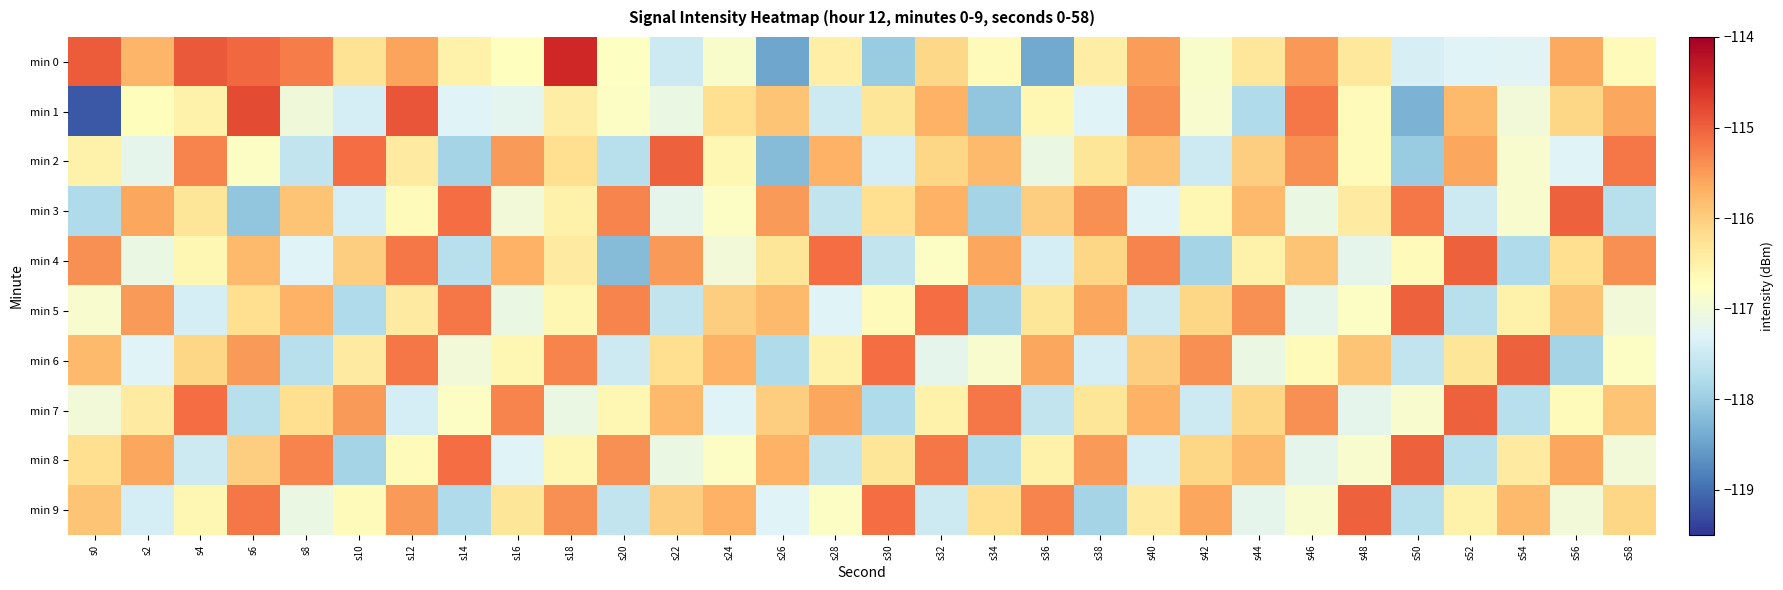

Reading right to left, extract all data points from this chart.

min 0: s58=-116.7	s56=-115.6	s54=-117.3	s52=-117.3	s50=-117.4	s48=-116.4	s46=-115.5	s44=-116.3	s42=-116.9	s40=-115.5	s38=-116.4	s36=-118.4	s34=-116.7	s32=-116.1	s30=-118.0	s28=-116.5	s26=-118.5	s24=-116.9	s22=-117.5	s20=-116.8	s18=-114.5	s16=-116.7	s14=-116.5	s12=-115.6	s10=-116.3	s8=-115.2	s6=-115.1	s4=-114.9	s2=-115.7	s0=-114.9
min 1: s58=-115.6	s56=-116.1	s54=-117.0	s52=-115.8	s50=-118.3	s48=-116.7	s46=-115.2	s44=-117.8	s42=-116.9	s40=-115.4	s38=-117.3	s36=-116.6	s34=-118.1	s32=-115.7	s30=-116.3	s28=-117.5	s26=-115.9	s24=-116.2	s22=-117.1	s20=-116.8	s18=-116.4	s16=-117.2	s14=-117.3	s12=-114.9	s10=-117.4	s8=-117.0	s6=-114.8	s4=-116.5	s2=-116.7	s0=-119.2
min 2: s58=-115.2	s56=-117.3	s54=-116.9	s52=-115.6	s50=-118.0	s48=-116.7	s46=-115.4	s44=-116.0	s42=-117.5	s40=-115.9	s38=-116.3	s36=-117.1	s34=-115.8	s32=-116.1	s30=-117.4	s28=-115.7	s26=-118.2	s24=-116.6	s22=-115.0	s20=-117.7	s18=-116.2	s16=-115.5	s14=-117.9	s12=-116.4	s10=-115.1	s8=-117.6	s6=-116.8	s4=-115.3	s2=-117.2	s0=-116.5
min 3: s58=-117.7	s56=-115.0	s54=-116.9	s52=-117.5	s50=-115.2	s48=-116.4	s46=-117.1	s44=-115.8	s42=-116.6	s40=-117.3	s38=-115.4	s36=-116.0	s34=-117.9	s32=-115.7	s30=-116.2	s28=-117.6	s26=-115.5	s24=-116.8	s22=-117.2	s20=-115.3	s18=-116.5	s16=-117.0	s14=-115.1	s12=-116.7	s10=-117.4	s8=-115.9	s6=-118.1	s4=-116.3	s2=-115.6	s0=-117.8
min 4: s58=-115.4	s56=-116.2	s54=-117.8	s52=-115.0	s50=-116.7	s48=-117.2	s46=-115.9	s44=-116.5	s42=-117.9	s40=-115.3	s38=-116.1	s36=-117.4	s34=-115.6	s32=-116.8	s30=-117.6	s28=-115.1	s26=-116.3	s24=-117.0	s22=-115.5	s20=-118.2	s18=-116.4	s16=-115.7	s14=-117.7	s12=-115.2	s10=-116.0	s8=-117.3	s6=-115.8	s4=-116.6	s2=-117.1	s0=-115.4
min 5: s58=-117.0	s56=-115.9	s54=-116.5	s52=-117.7	s50=-115.0	s48=-116.8	s46=-117.2	s44=-115.4	s42=-116.1	s40=-117.5	s38=-115.6	s36=-116.3	s34=-117.9	s32=-115.1	s30=-116.7	s28=-117.3	s26=-115.8	s24=-116.0	s22=-117.6	s20=-115.3	s18=-116.6	s16=-117.1	s14=-115.2	s12=-116.4	s10=-117.8	s8=-115.7	s6=-116.2	s4=-117.4	s2=-115.5	s0=-116.9
min 6: s58=-116.8	s56=-117.9	s54=-115.0	s52=-116.3	s50=-117.6	s48=-115.9	s46=-116.7	s44=-117.1	s42=-115.4	s40=-116.0	s38=-117.4	s36=-115.6	s34=-116.9	s32=-117.2	s30=-115.1	s28=-116.5	s26=-117.8	s24=-115.7	s22=-116.2	s20=-117.5	s18=-115.3	s16=-116.6	s14=-117.0	s12=-115.2	s10=-116.4	s8=-117.7	s6=-115.5	s4=-116.1	s2=-117.3	s0=-115.8
min 7: s58=-115.9	s56=-116.7	s54=-117.7	s52=-115.0	s50=-116.9	s48=-117.2	s46=-115.4	s44=-116.1	s42=-117.5	s40=-115.7	s38=-116.3	s36=-117.6	s34=-115.2	s32=-116.5	s30=-117.8	s28=-115.6	s26=-116.0	s24=-117.3	s22=-115.8	s20=-116.6	s18=-117.1	s16=-115.3	s14=-116.8	s12=-117.4	s10=-115.5	s8=-116.2	s6=-117.7	s4=-115.1	s2=-116.4	s0=-117.0
min 8: s58=-117.0	s56=-115.6	s54=-116.4	s52=-117.7	s50=-115.0	s48=-116.9	s46=-117.2	s44=-115.8	s42=-116.1	s40=-117.4	s38=-115.5	s36=-116.5	s34=-117.8	s32=-115.2	s30=-116.3	s28=-117.6	s26=-115.7	s24=-116.8	s22=-117.1	s20=-115.4	s18=-116.6	s16=-117.3	s14=-115.1	s12=-116.7	s10=-117.9	s8=-115.3	s6=-116.0	s4=-117.5	s2=-115.6	s0=-116.2
min 9: s58=-116.1	s56=-117.0	s54=-115.8	s52=-116.5	s50=-117.7	s48=-115.0	s46=-116.9	s44=-117.2	s42=-115.6	s40=-116.4	s38=-117.9	s36=-115.3	s34=-116.2	s32=-117.5	s30=-115.1	s28=-116.8	s26=-117.3	s24=-115.7	s22=-116.0	s20=-117.6	s18=-115.4	s16=-116.3	s14=-117.8	s12=-115.5	s10=-116.7	s8=-117.1	s6=-115.2	s4=-116.6	s2=-117.4	s0=-115.9